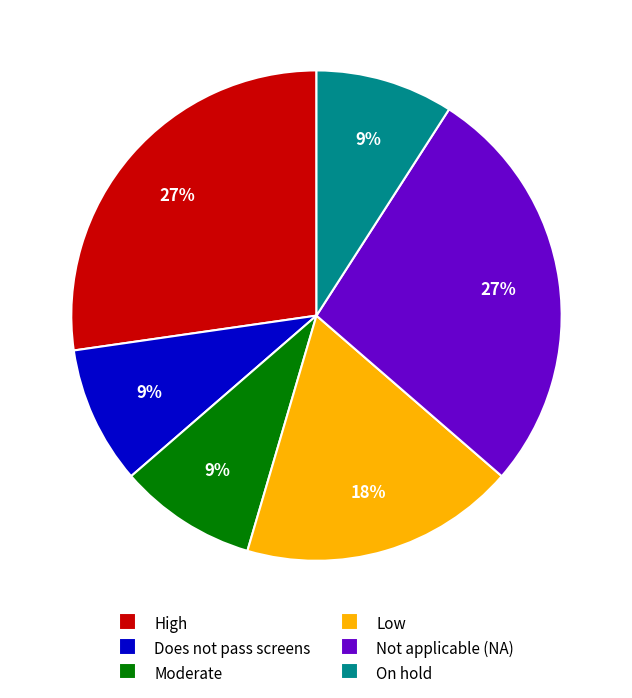

Is there a majority slice in this chart?

No